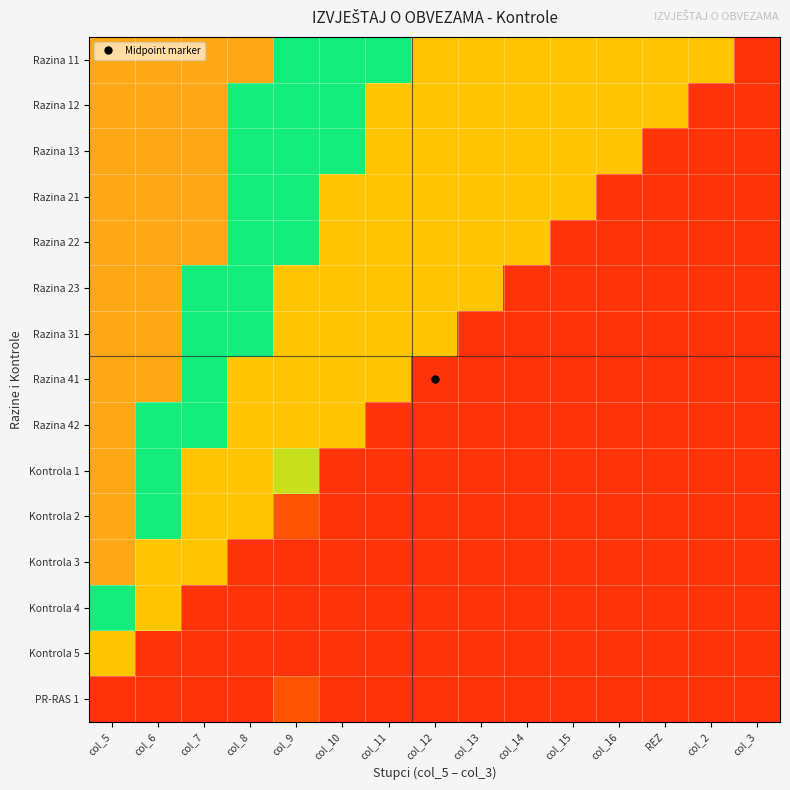

At which category is the sum across all series the highest?

col_5